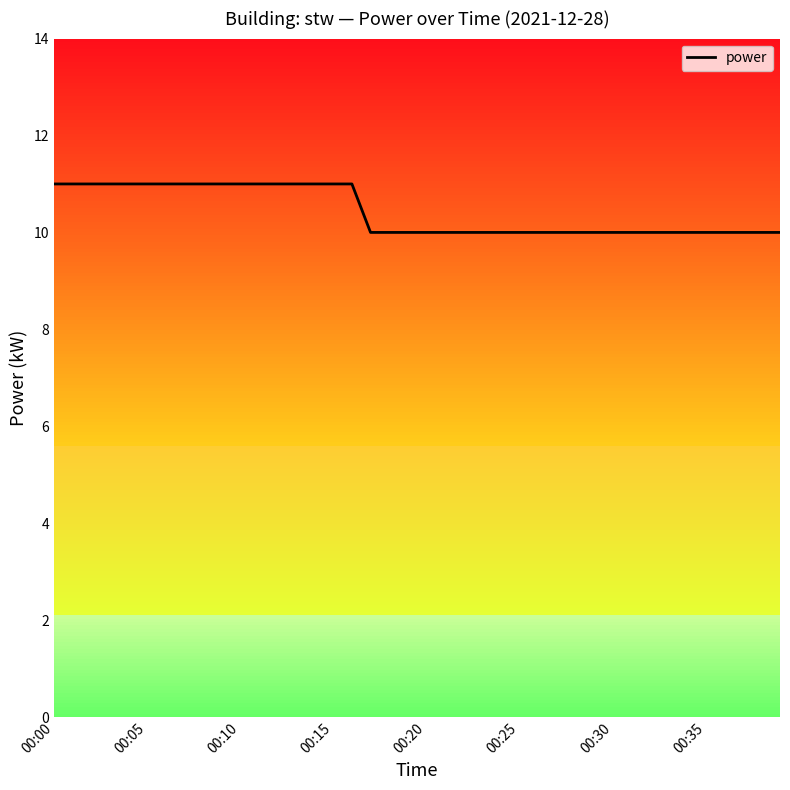

What is the minimum value shown in the chart?

10